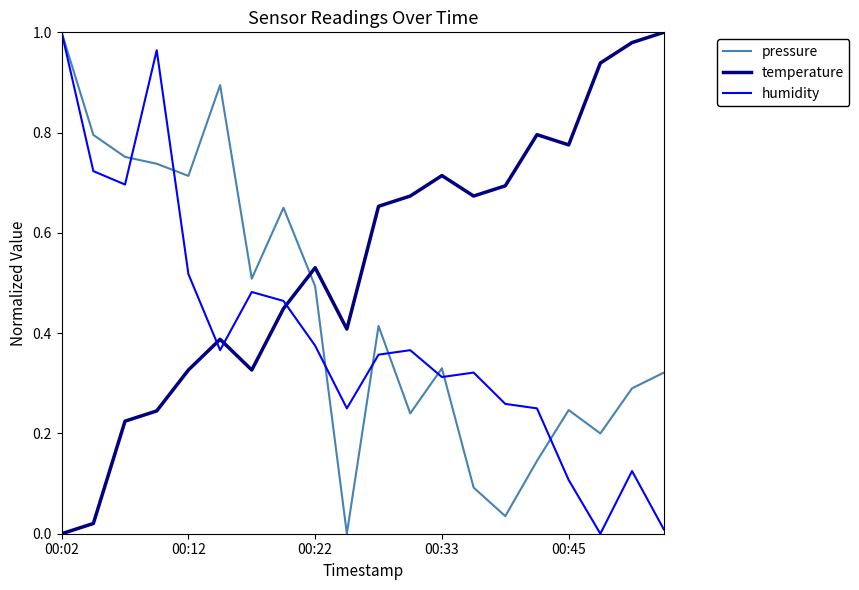

Does the chart display data point markers on the line(s)?

No